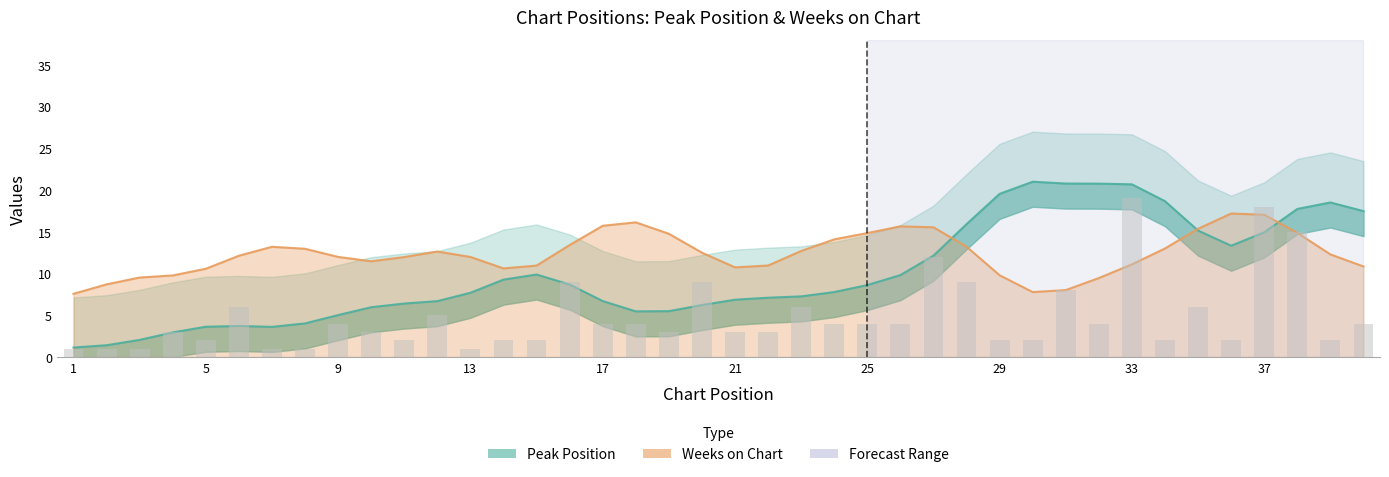

List the series in order of their peak value, highest first.

Peak Position, Weeks on Chart